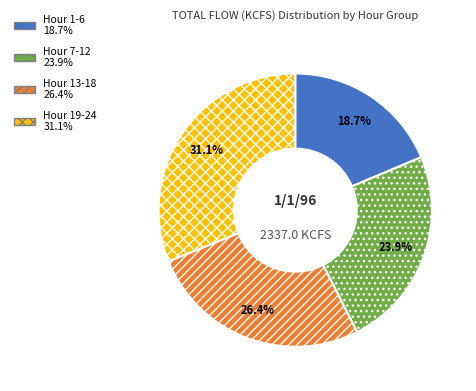

Is there a majority slice in this chart?

No